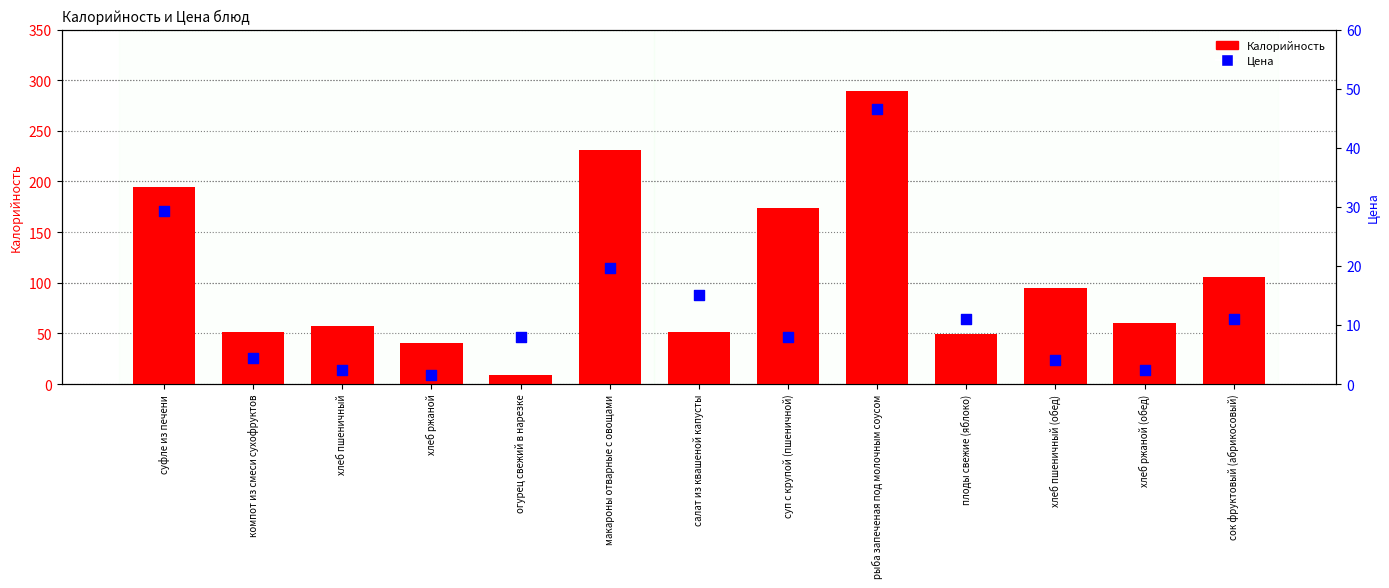

Which series has the largest Y range (max minus min)?

Калорийность